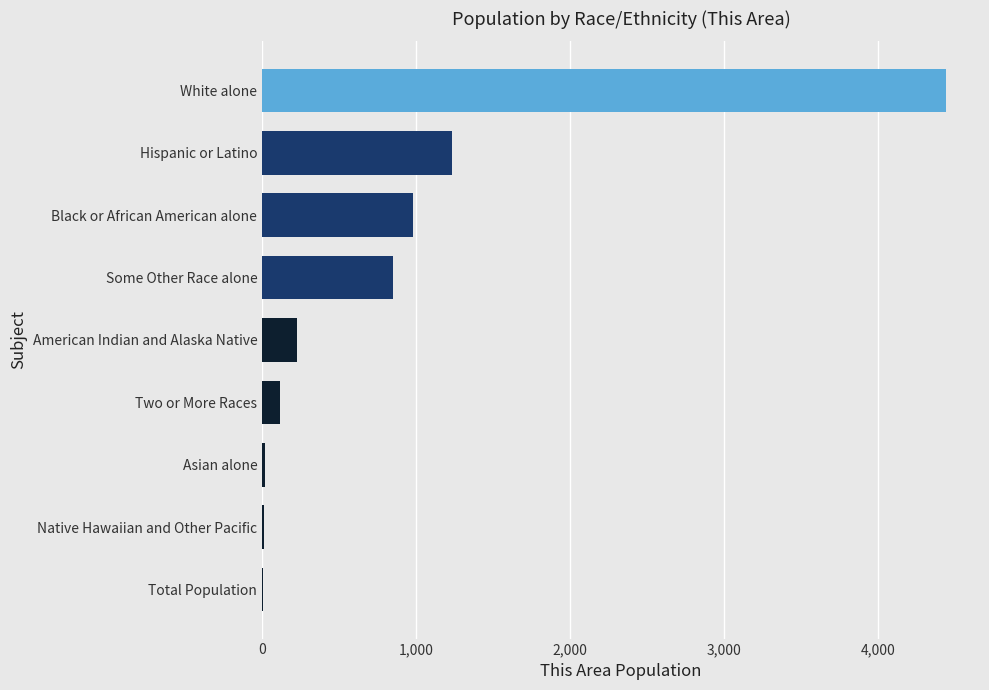

The value at Black or African American alone is 979. True or false?

True